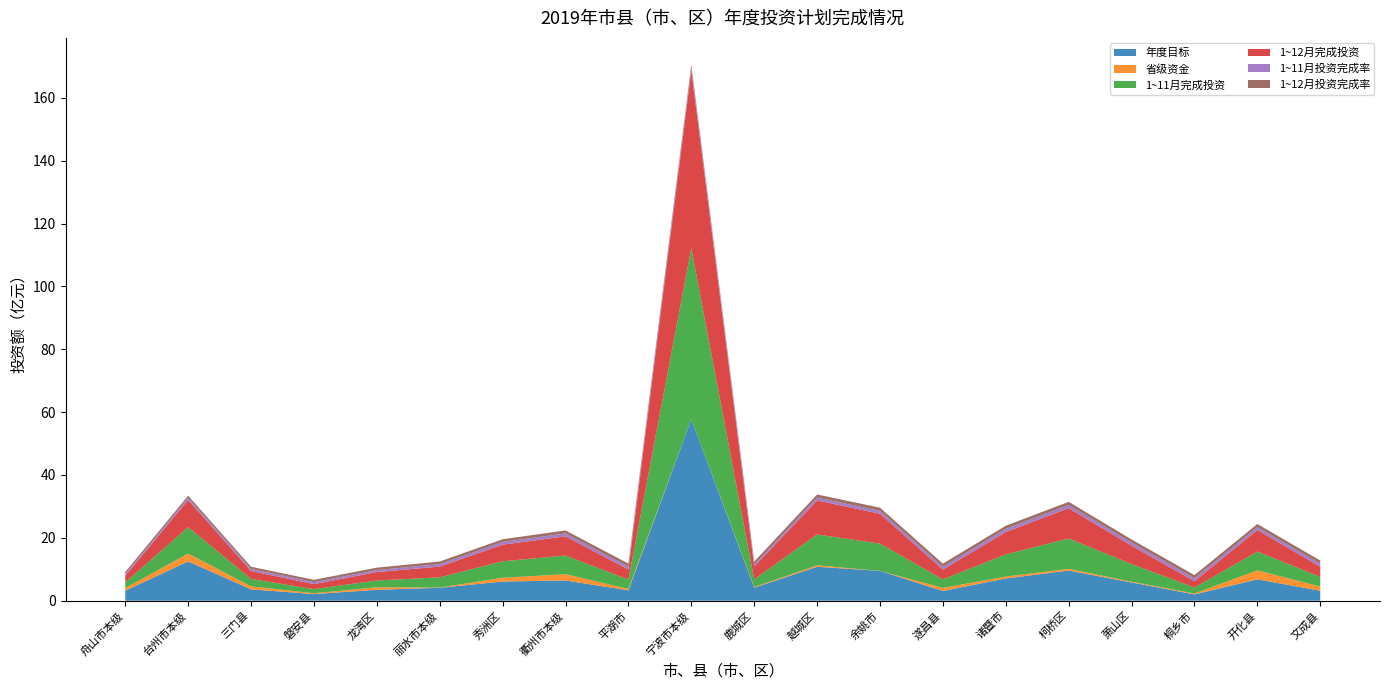

Reading left to right, extract all data points from this chart.

年度目标: 3.2	12.5	3.6	2.1	3.5	4.1	6.1	6.4	3.3	57.8	4.2	10.8	9.5	3.1	7.1	9.6	5.8	2.0	6.8	3.2
省级资金: 0.8	2.5	0.9	0.3	0.8	0.1	1.2	2.0	0.5	0.0	0.2	0.5	0.0	1.0	0.6	0.5	0.3	0.3	2.9	1.3
1~11月完成投资: 1.8	8.4	2.4	1.3	2.2	3.2	5.3	5.9	3.0	54.4	2.4	9.8	8.7	2.7	7.1	9.7	5.6	1.9	6.0	3.1
1~12月完成投资: 2.1	8.6	2.5	1.6	2.7	3.4	5.3	6.1	3.2	56.4	4.1	10.8	9.5	3.1	7.1	9.7	5.8	2.0	6.9	3.2
1~11月投资完成率: 0.6	0.7	0.7	0.6	0.6	0.8	0.9	0.9	0.9	0.9	0.6	0.9	0.9	0.9	1.0	1.0	1.0	0.9	0.9	1.0
1~12月投资完成率: 0.7	0.7	0.7	0.8	0.8	0.8	0.9	0.9	1.0	1.0	1.0	1.0	1.0	1.0	1.0	1.0	1.0	1.0	1.0	1.0